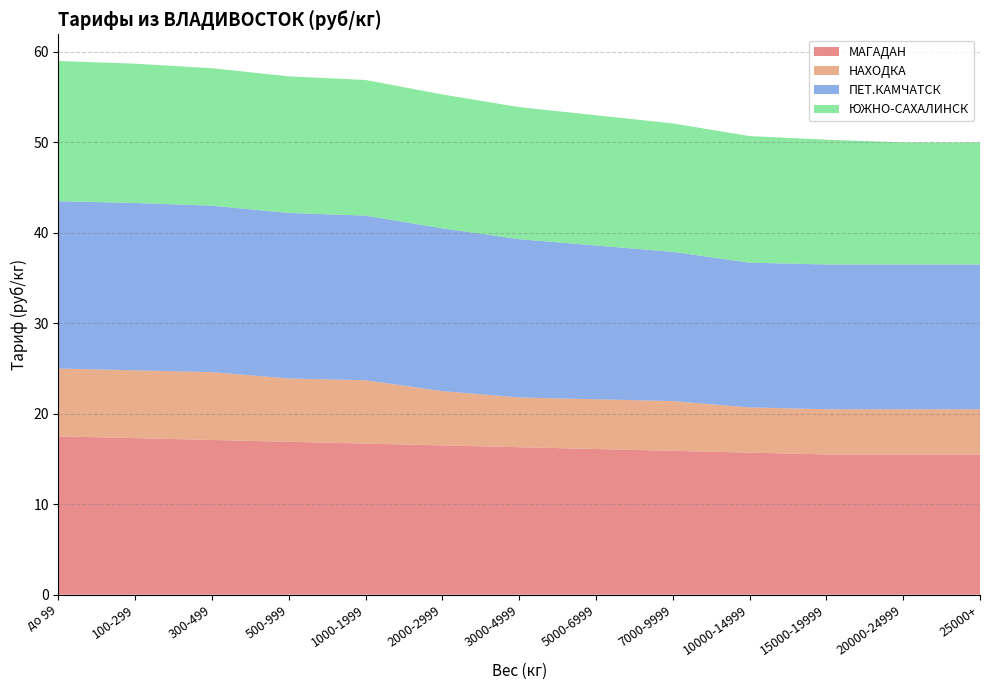

Reading left to right, list all the values displayed in this chart.

МАГАДАН: 17.5	17.3	17.1	16.9	16.7	16.5	16.3	16.1	15.9	15.7	15.5	15.5	15.5
НАХОДКА: 7.5	7.5	7.5	7.0	7.0	6.0	5.5	5.5	5.5	5.0	5.0	5.0	5.0
ПЕТ.КАМЧАТСК: 18.5	18.5	18.4	18.3	18.2	18.0	17.5	17.0	16.5	16.0	16.0	16.0	16.0
ЮЖНО-САХАЛИНСК: 15.5	15.4	15.2	15.1	15.0	14.8	14.6	14.4	14.2	14.0	13.8	13.5	13.5